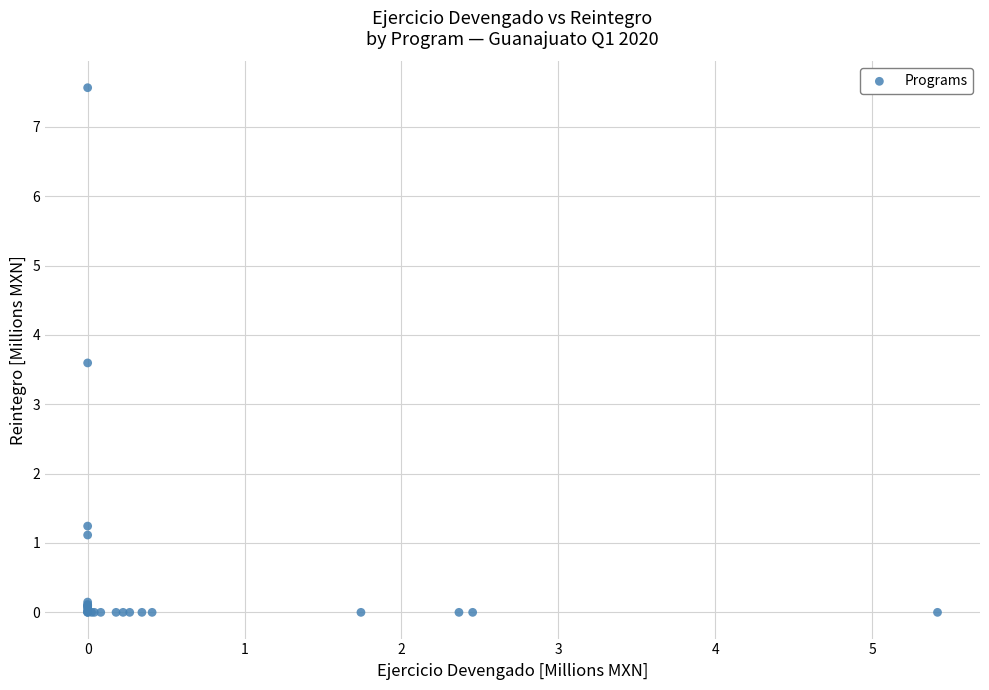

What Y value in the scatter plot is closest to 3?

3.6